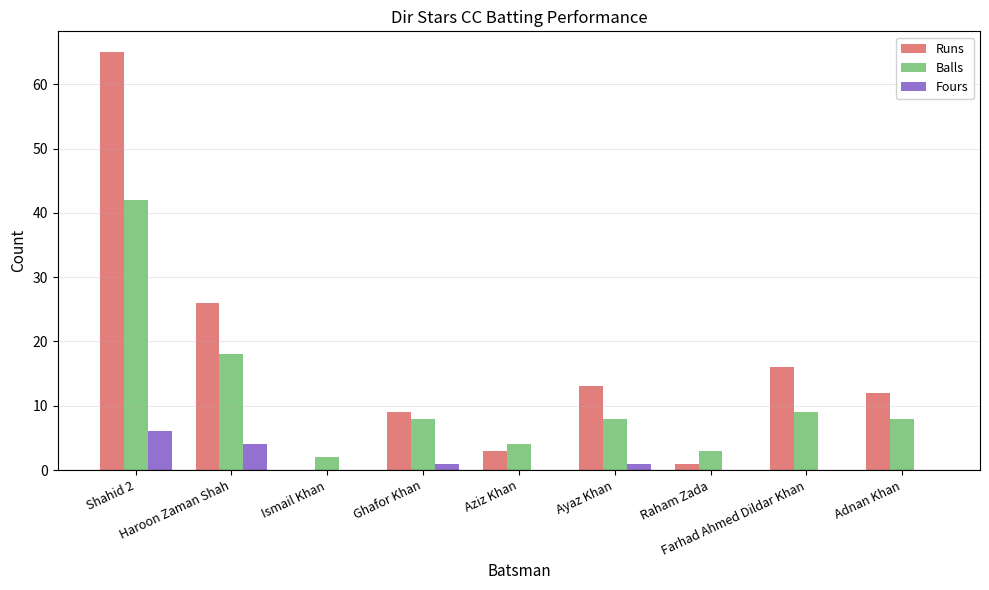

Count the number of categories in the chart.

9